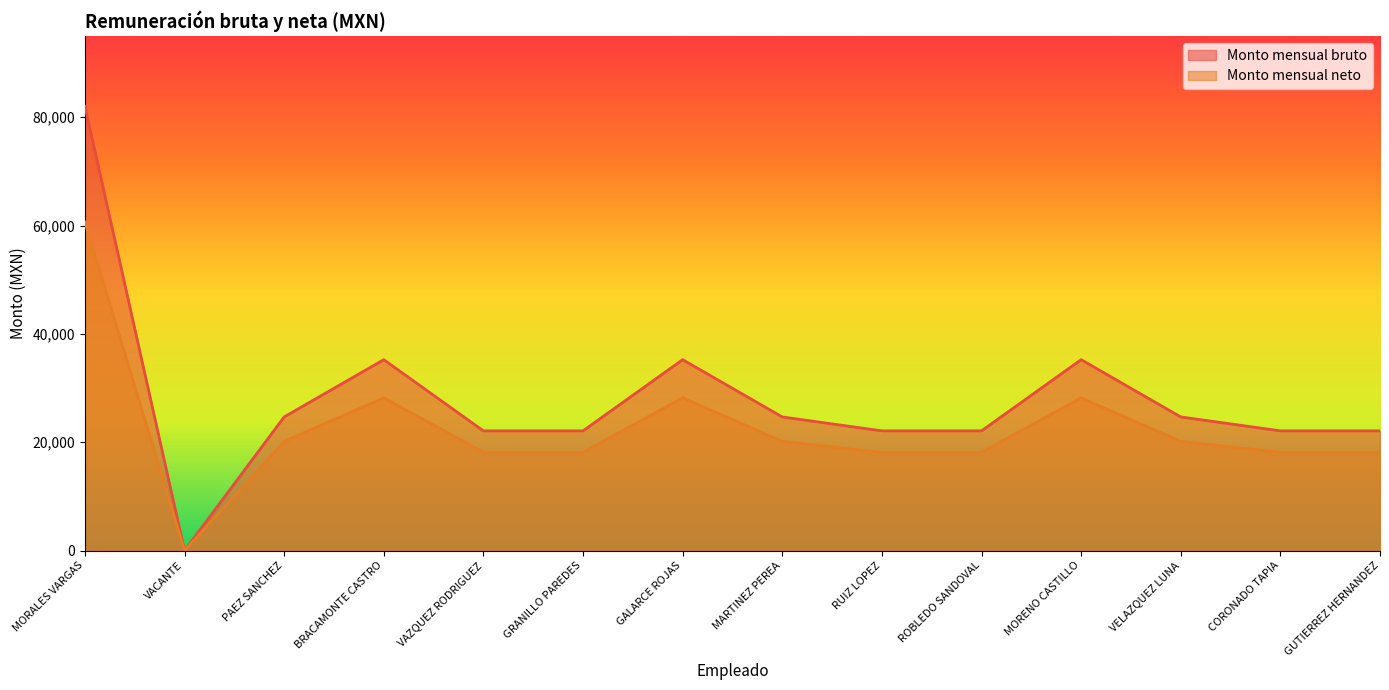

What position from the left is MORENO CASTILLO?

11